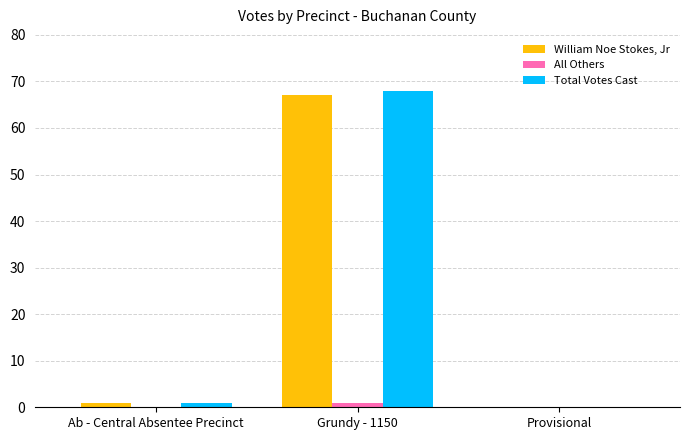

The value of William Noe Stokes, Jr at Provisional is -30. True or false?

False